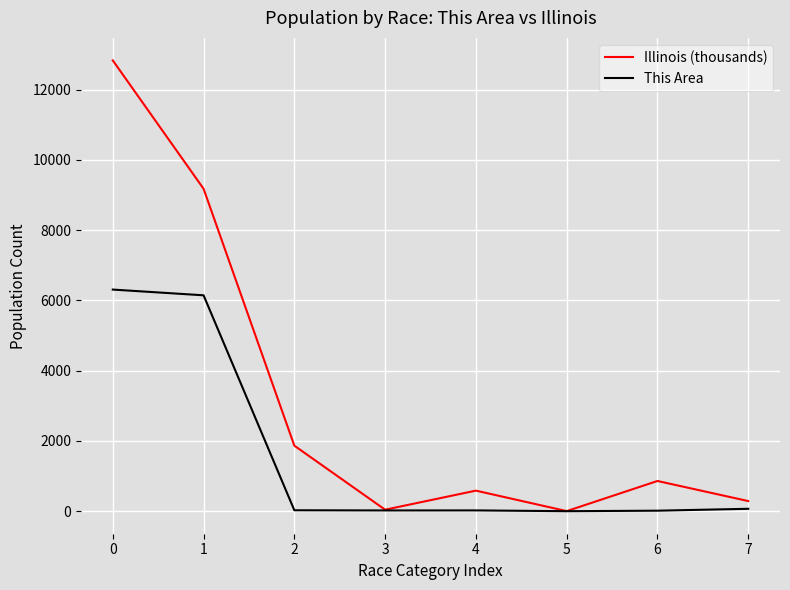

Which series has the largest range (max minus min)?

Illinois (thousands)